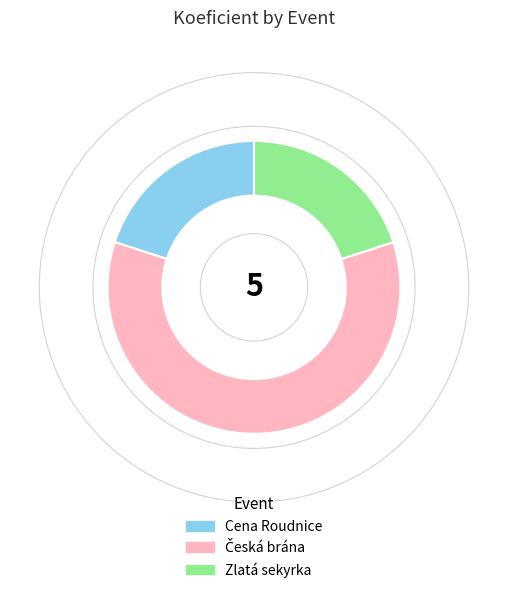

Does Zlatá sekyrka account for over 50% of the chart?

No